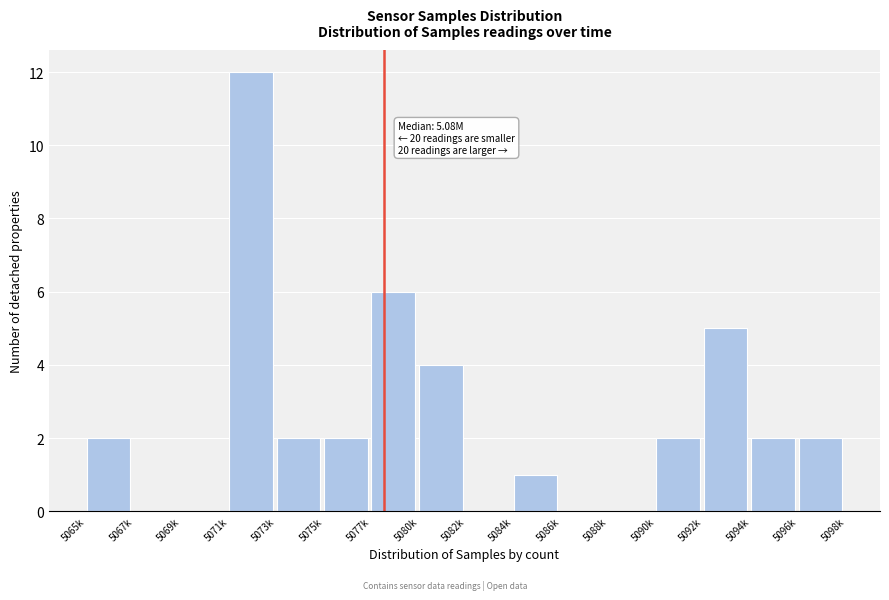

Reading left to right, what are all the values shown in this chart?

5065k=2	5067k=0	5069k=0	5071k=12	5073k=2	5075k=2	5077k=6	5080k=4	5082k=0	5084k=1	5086k=0	5088k=0	5090k=2	5092k=5	5094k=2	5096k=2